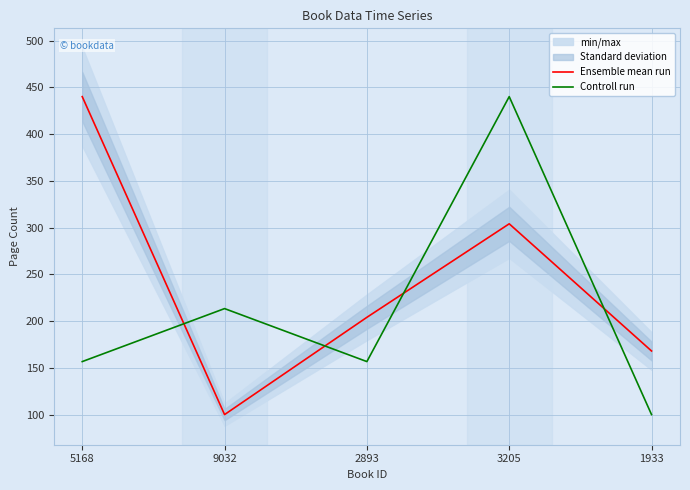

In Ensemble mean run, how many points are lower than both neighbors (excluding endpoints)?

1